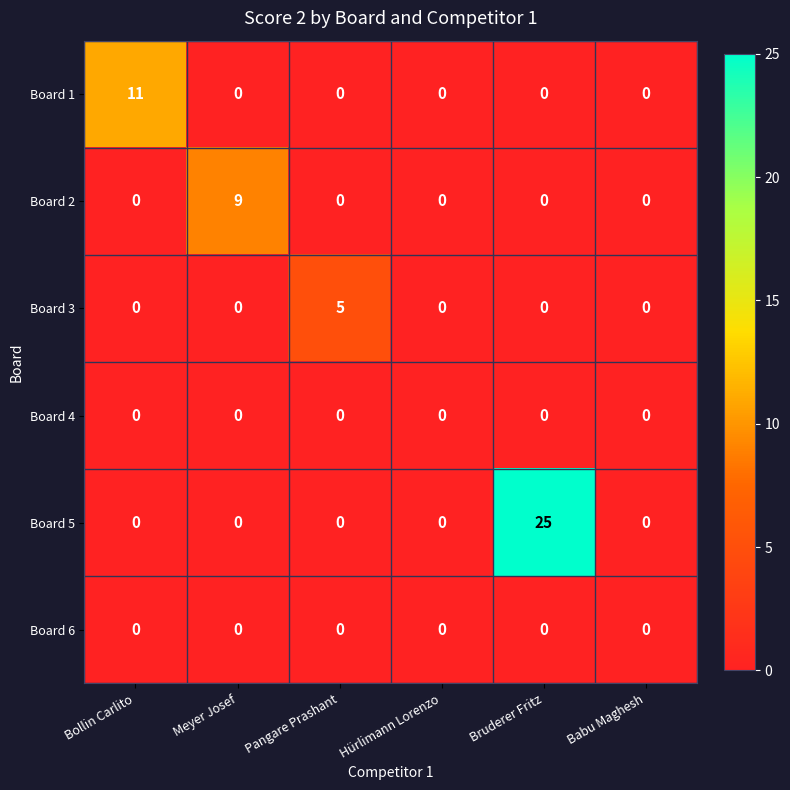

What is the difference between the highest and lowest values at Pangare Prashant?

5